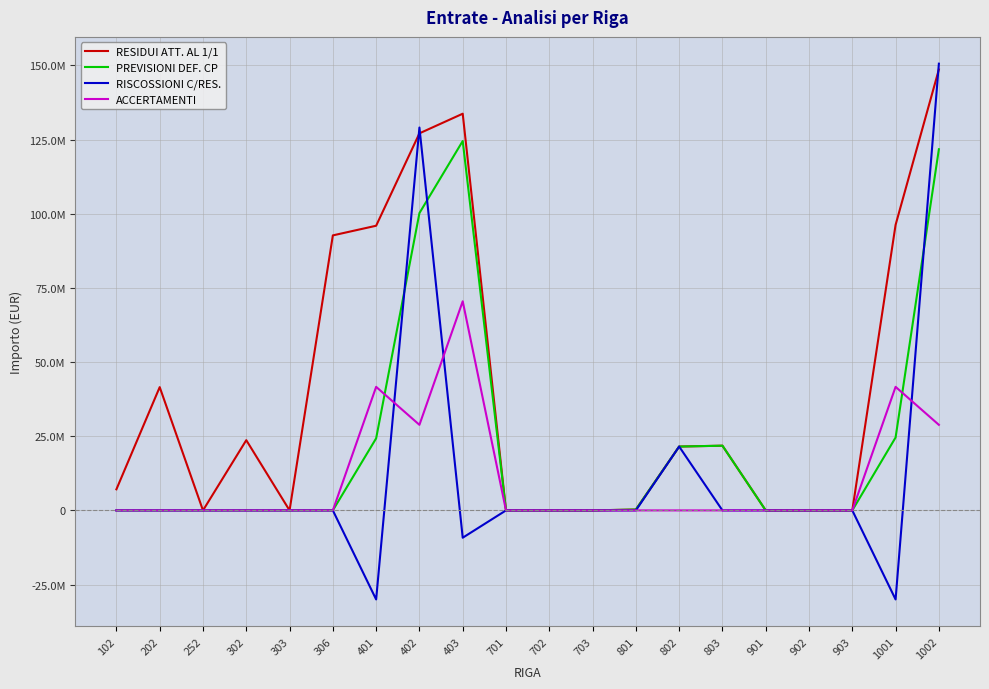

Reading left to right, transcribe all the data shown in this chart.

RESIDUI ATT. AL 1/1: 102=7108815.7	202=41553897.4	252=0.0	302=23671229.1	303=0.0	306=92701328.5	401=95953872.0	402=127101283.3	403=133715517.1	701=0.0	702=0.0	703=0.0	801=290908.9	802=21522303.1	803=21813212.0	901=0.0	902=0.0	903=0.0	1001=96244780.9	1002=148623586.4
PREVISIONI DEF. CP: 102=0.0	202=0.0	252=0.0	302=0.0	303=0.0	306=0.0	401=24289041.8	402=100217025.7	403=124506067.6	701=0.0	702=0.0	703=0.0	801=290908.9	802=21522302.7	803=21813211.6	901=0.0	902=0.0	903=0.0	1001=24579950.8	1002=121739328.4
RISCOSSIONI C/RES.: 102=0.0	202=0.0	252=0.0	302=0.0	303=0.0	306=0.0	401=-30017607.0	402=129060756.5	403=-9209449.6	701=0.0	702=0.0	703=0.0	801=0.0	802=21522302.7	803=-0.4	901=0.0	902=0.0	903=0.0	1001=-30017607.0	1002=150583059.2
ACCERTAMENTI: 102=0.0	202=0.0	252=0.0	302=0.0	303=0.0	306=0.0	401=41647223.1	402=28843730.8	403=70490953.8	701=0.0	702=0.0	703=0.0	801=0.0	802=0.0	803=0.0	901=0.0	902=0.0	903=0.0	1001=41647223.1	1002=28843730.8